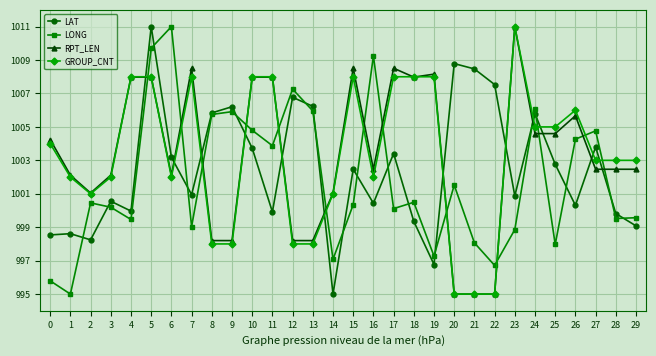

What is the average value of the LONG series?

1001.9